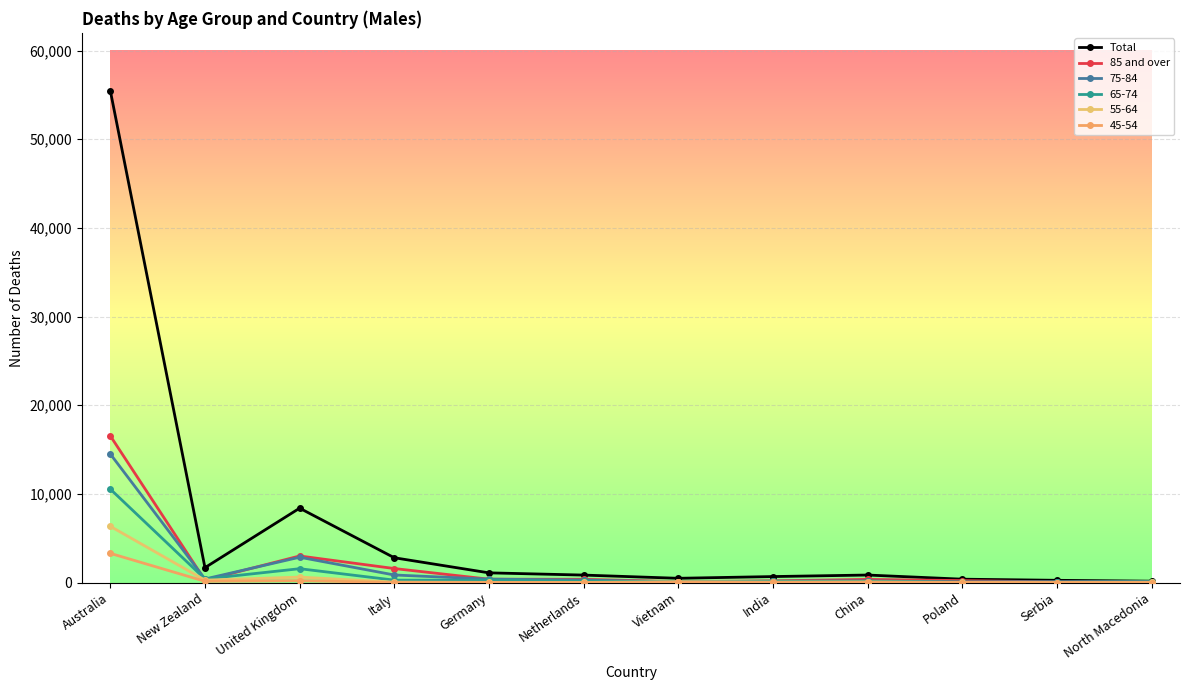

What is the greatest value displayed?

55485